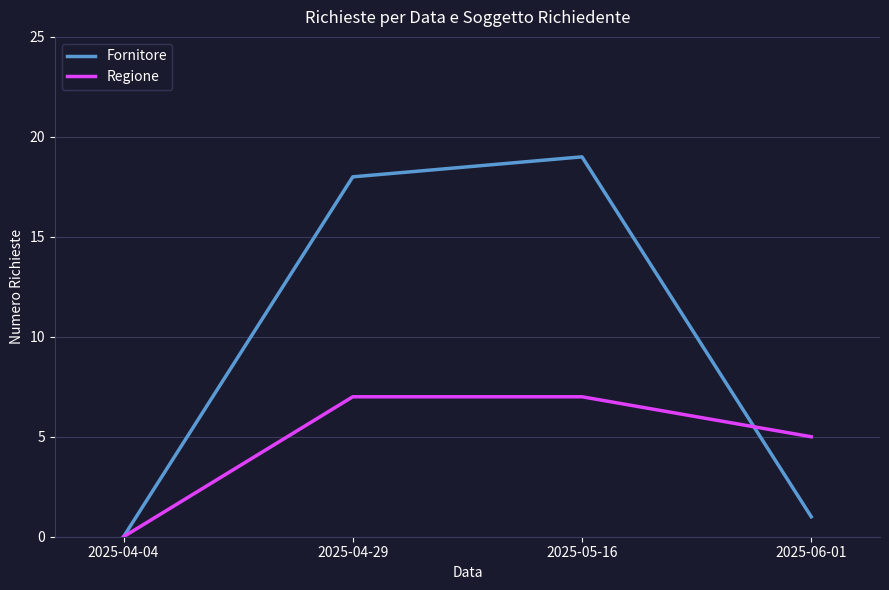

At which label does Fornitore reach its peak?

2025-05-16